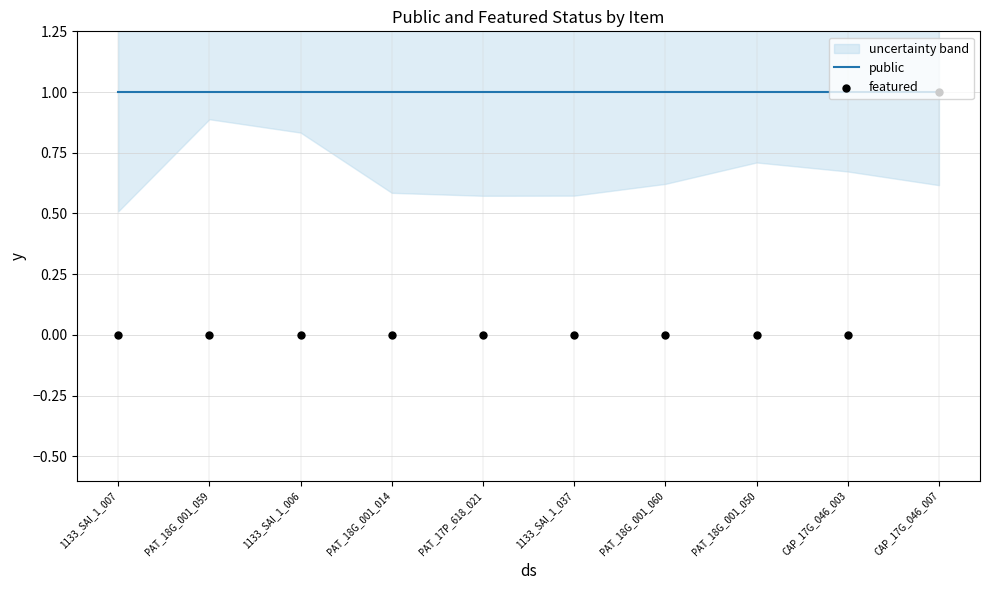

Which series has the widest spread of Y values?

featured